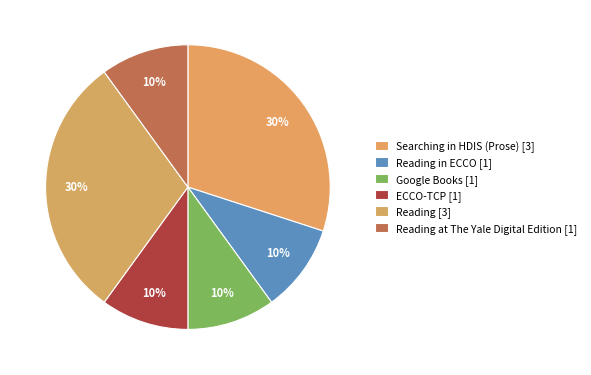

How many segments does this pie chart have?

6